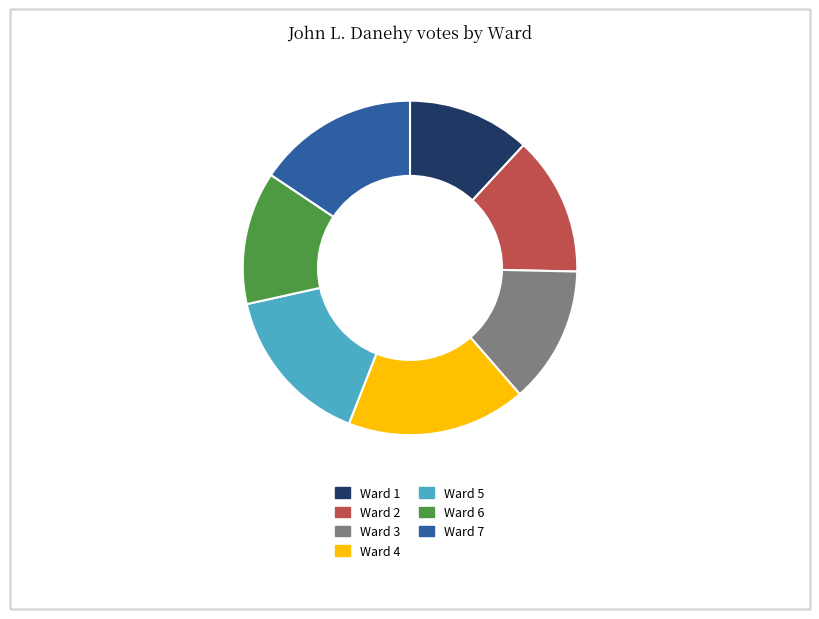

Do Ward 5 and Ward 2 together represent more than half of the pie?

No